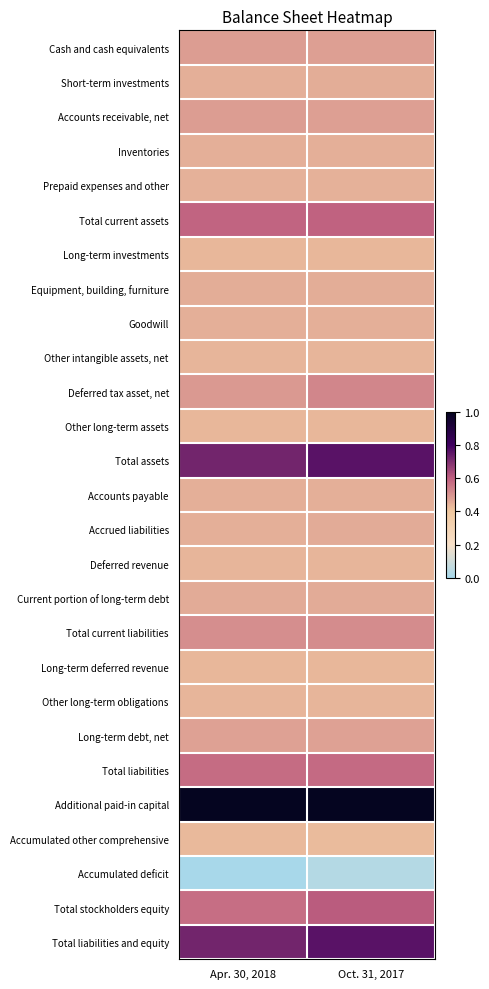

Reading left to right, what are all the values shown in this chart?

Cash and cash equivalents: Apr. 30, 2018=0.5	Oct. 31, 2017=0.5
Short-term investments: Apr. 30, 2018=0.4	Oct. 31, 2017=0.4
Accounts receivable, net: Apr. 30, 2018=0.5	Oct. 31, 2017=0.5
Inventories: Apr. 30, 2018=0.4	Oct. 31, 2017=0.4
Prepaid expenses and other: Apr. 30, 2018=0.4	Oct. 31, 2017=0.4
Total current assets: Apr. 30, 2018=0.6	Oct. 31, 2017=0.6
Long-term investments: Apr. 30, 2018=0.4	Oct. 31, 2017=0.4
Equipment, building, furniture: Apr. 30, 2018=0.5	Oct. 31, 2017=0.5
Goodwill: Apr. 30, 2018=0.4	Oct. 31, 2017=0.4
Other intangible assets, net: Apr. 30, 2018=0.4	Oct. 31, 2017=0.4
Deferred tax asset, net: Apr. 30, 2018=0.5	Oct. 31, 2017=0.5
Other long-term assets: Apr. 30, 2018=0.4	Oct. 31, 2017=0.4
Total assets: Apr. 30, 2018=0.7	Oct. 31, 2017=0.8
Accounts payable: Apr. 30, 2018=0.4	Oct. 31, 2017=0.4
Accrued liabilities: Apr. 30, 2018=0.4	Oct. 31, 2017=0.5
Deferred revenue: Apr. 30, 2018=0.4	Oct. 31, 2017=0.4
Current portion of long-term debt: Apr. 30, 2018=0.5	Oct. 31, 2017=0.5
Total current liabilities: Apr. 30, 2018=0.5	Oct. 31, 2017=0.5
Long-term deferred revenue: Apr. 30, 2018=0.4	Oct. 31, 2017=0.4
Other long-term obligations: Apr. 30, 2018=0.4	Oct. 31, 2017=0.4
Long-term debt, net: Apr. 30, 2018=0.5	Oct. 31, 2017=0.5
Total liabilities: Apr. 30, 2018=0.6	Oct. 31, 2017=0.6
Additional paid-in capital: Apr. 30, 2018=1.0	Oct. 31, 2017=1.0
Accumulated other comprehensive: Apr. 30, 2018=0.4	Oct. 31, 2017=0.4
Accumulated deficit: Apr. 30, 2018=0.0	Oct. 31, 2017=0.0
Total stockholders equity: Apr. 30, 2018=0.6	Oct. 31, 2017=0.6
Total liabilities and equity: Apr. 30, 2018=0.7	Oct. 31, 2017=0.8